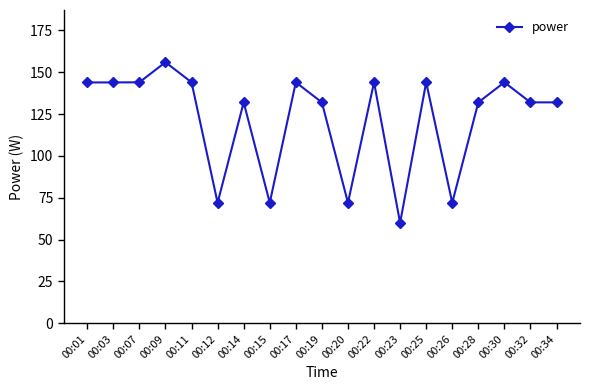

At which label does the data first exceed 132?

00:01